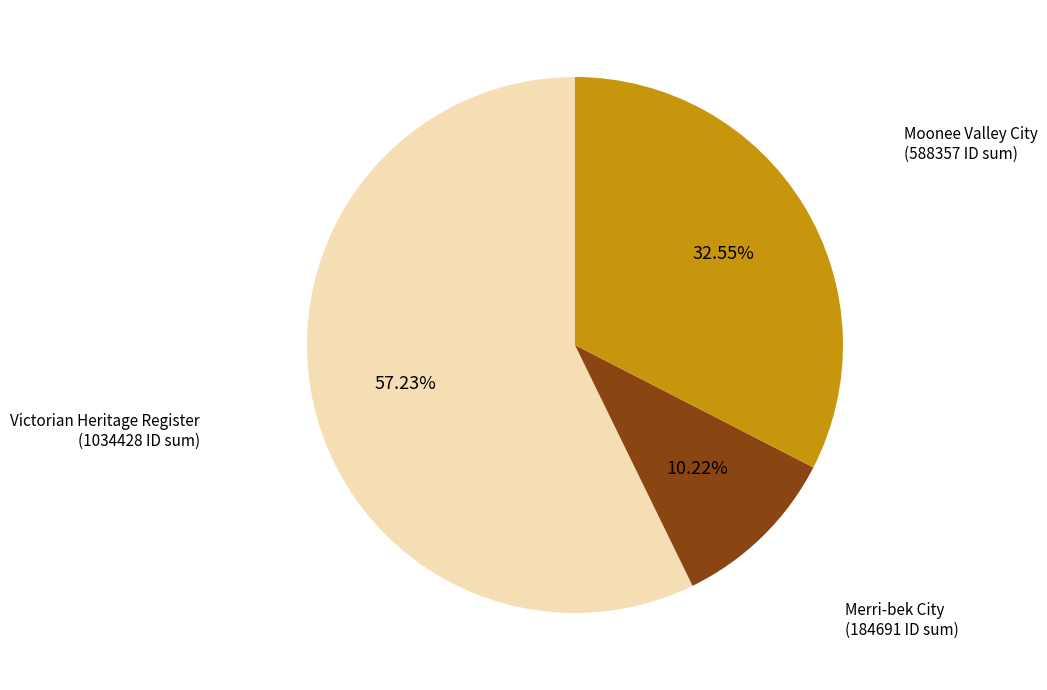

Is there any slice that represents more than half of the pie?

Yes